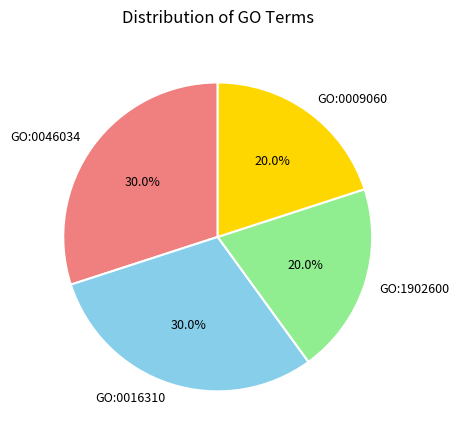

How much of the chart is everything except GO:1902600?

80.0%